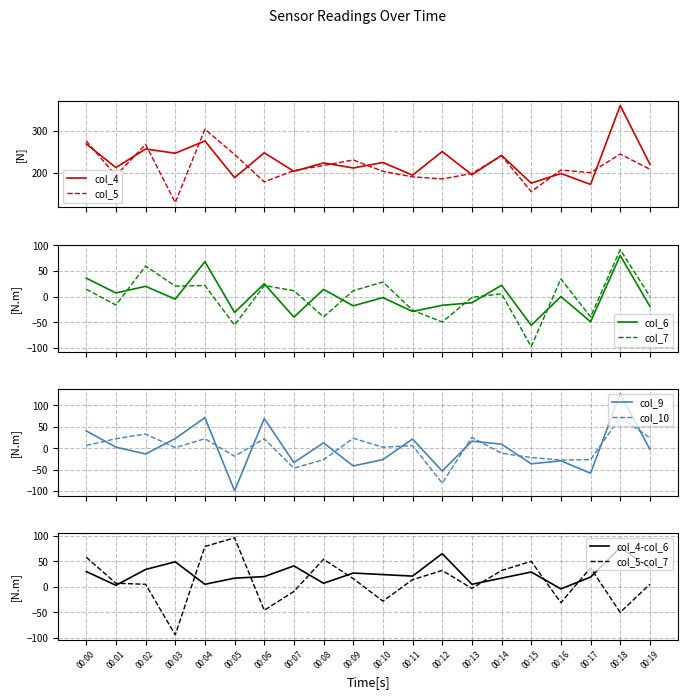

At which category is the sum across all series the highest?

00:18